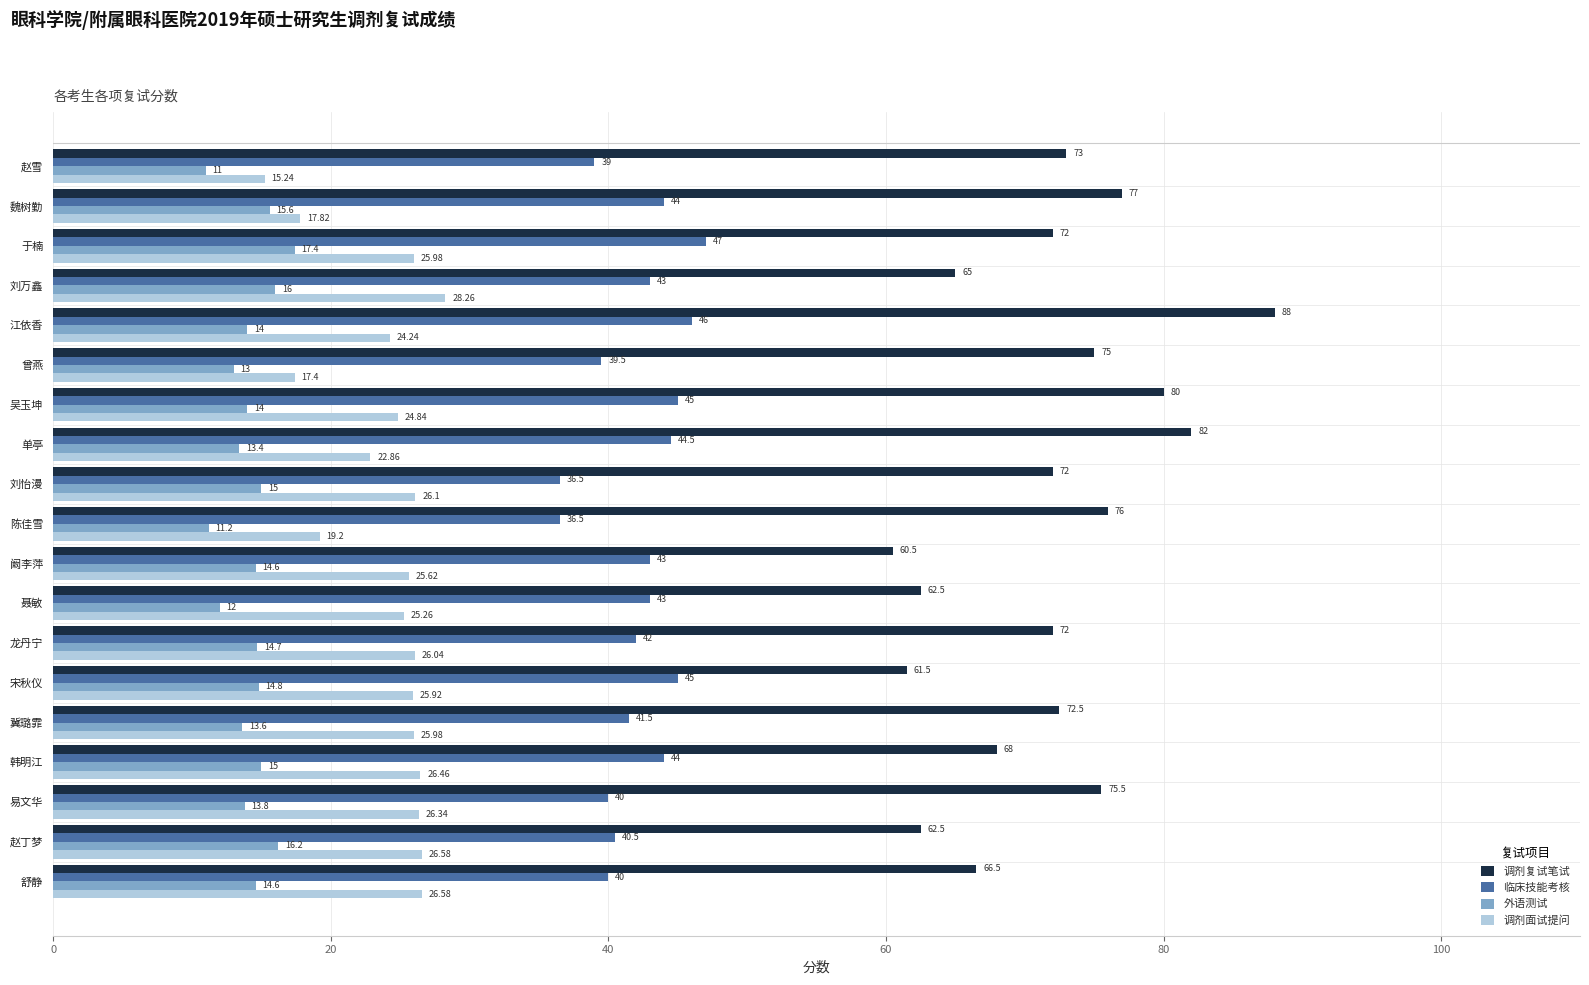

Rank the series at 刘万鑫 from lowest to highest value.

外语测试, 调剂面试提问, 临床技能考核, 调剂复试笔试